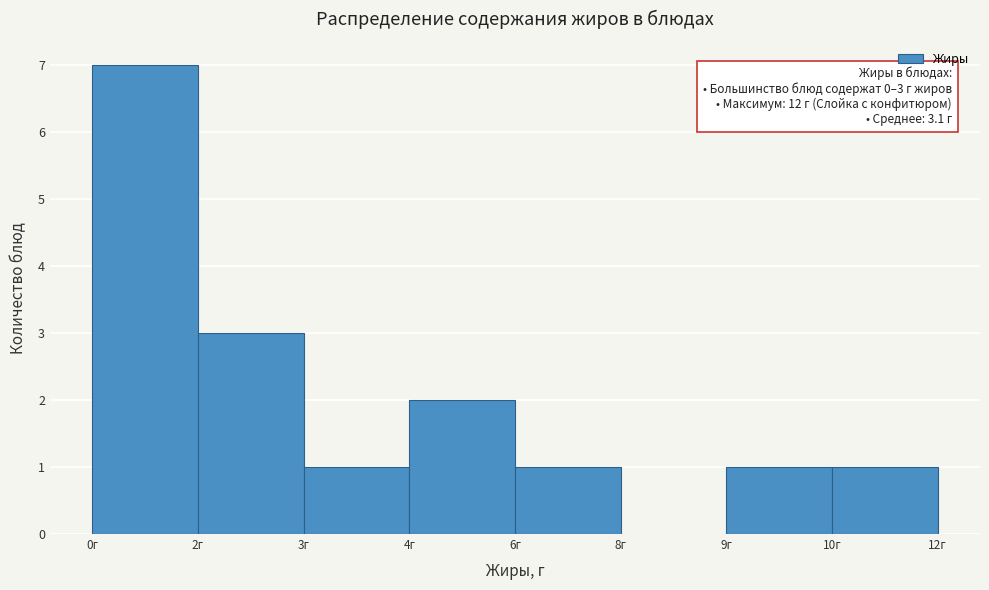

Reading left to right, list all the values displayed in this chart.

0г=7	2г=3	3г=1	4г=2	6г=1	8г=0	9г=1	10г=1